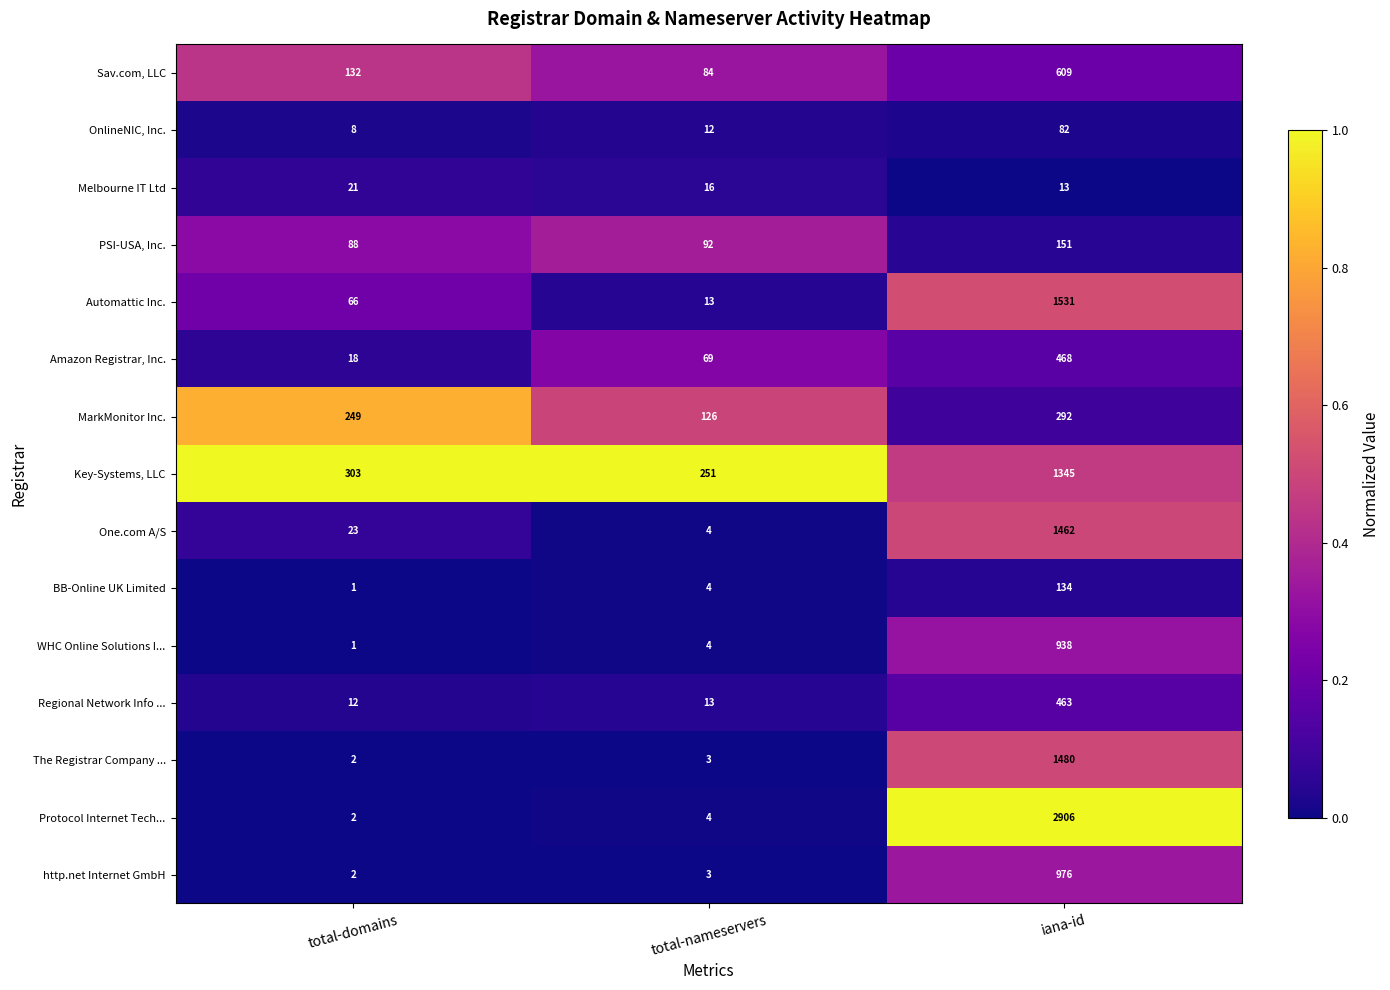

True or false: BB-Online UK Limited has a value of 134 at iana-id.

True